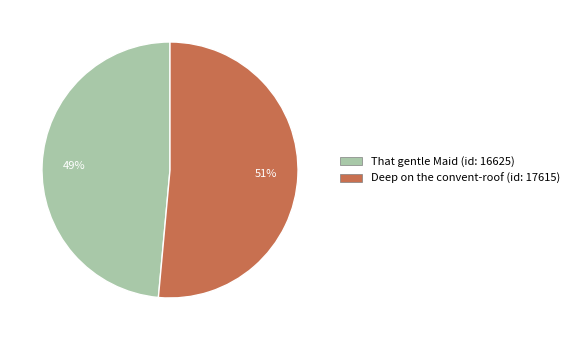

Rank the categories by value from lowest to highest.

That gentle Maid (id: 16625), Deep on the convent-roof (id: 17615)